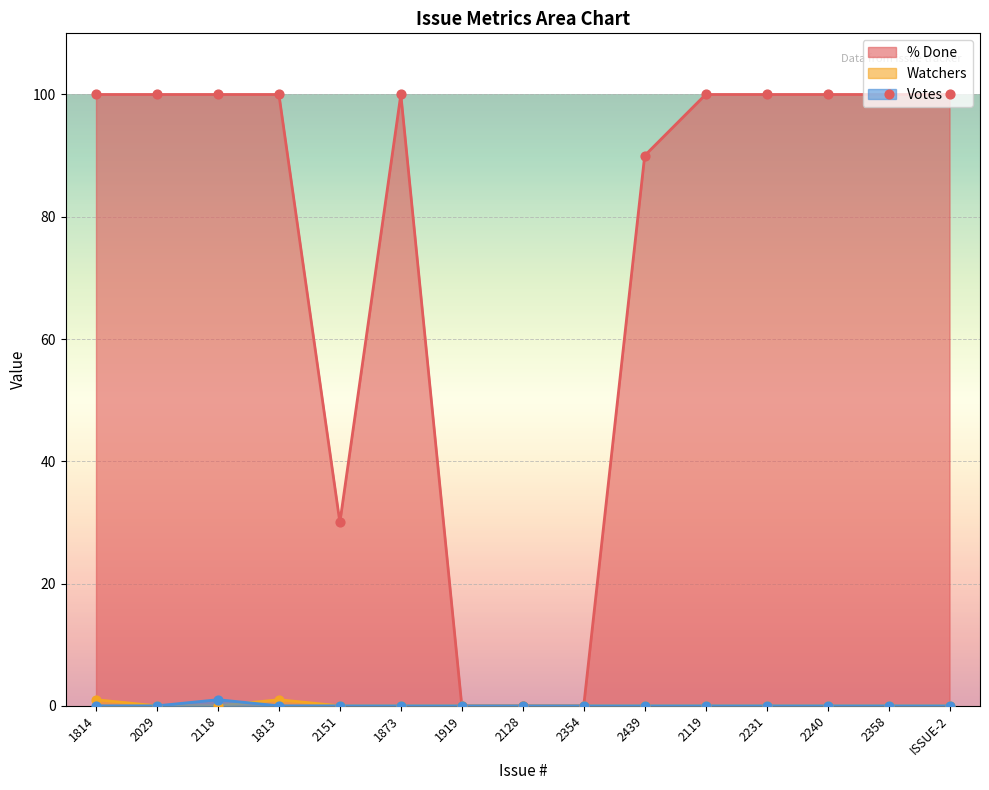

Which series reaches the minimum Y coordinate?

% Done